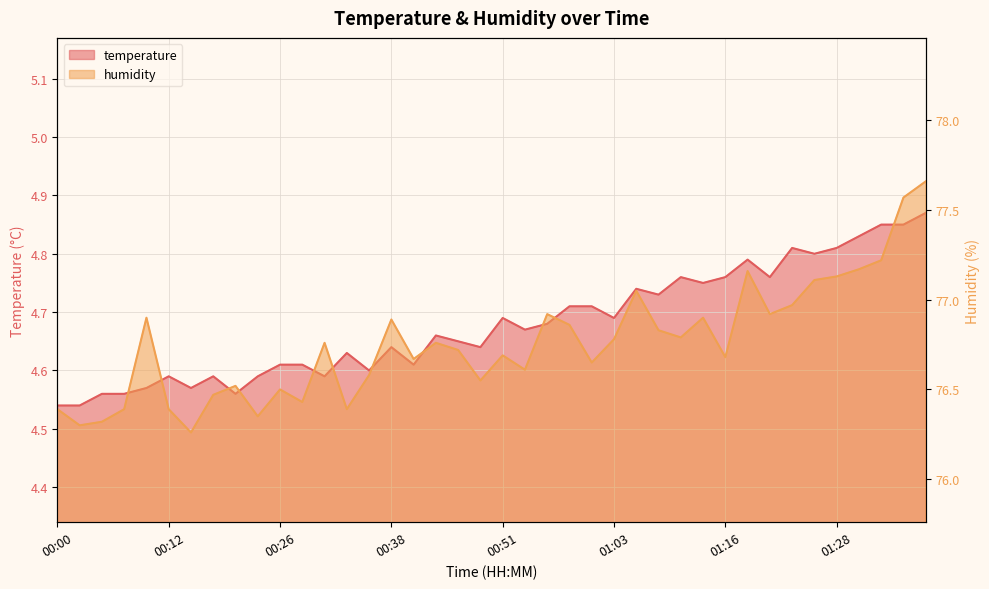

What is the total value across all series at 00:48?

81.2